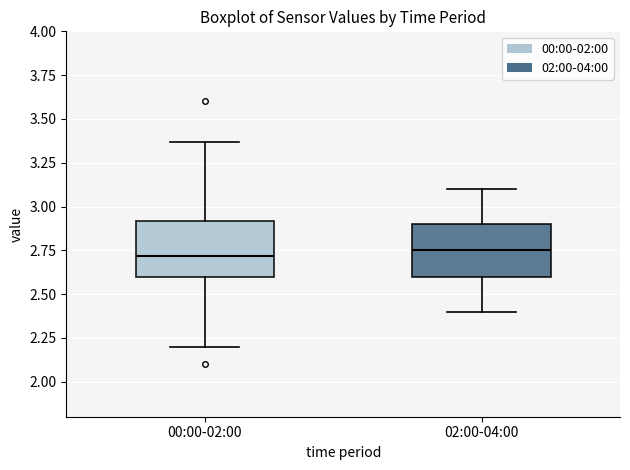

Reading left to right, read every box against the y-axis: the position of its median line, the range the box covers, and the ends of its whiskers. The values are not printed on the chart, so give them approximately, as read against the axis.

00:00-02:00: median 2.70, box 2.60 to 2.90, whiskers 2.20 to 3.35
02:00-04:00: median 2.75, box 2.60 to 2.90, whiskers 2.40 to 3.10